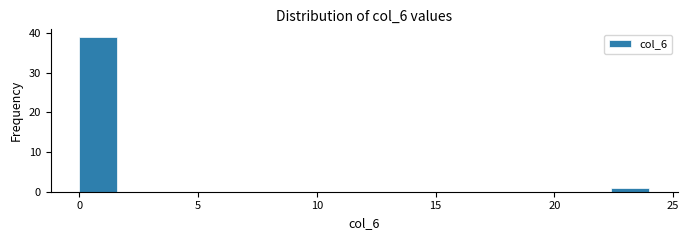

Read against the x-axis, roughly where is the centre of the tallest bar?

1.0